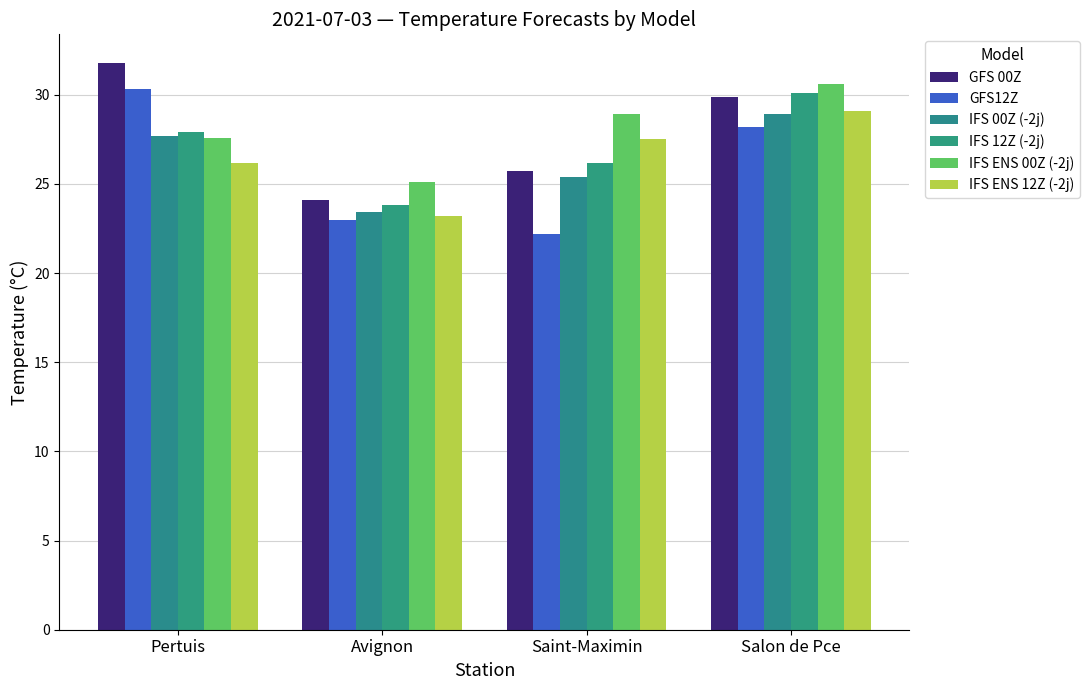

At which label is IFS 12Z (-2j) closest to 26?

Saint-Maximin